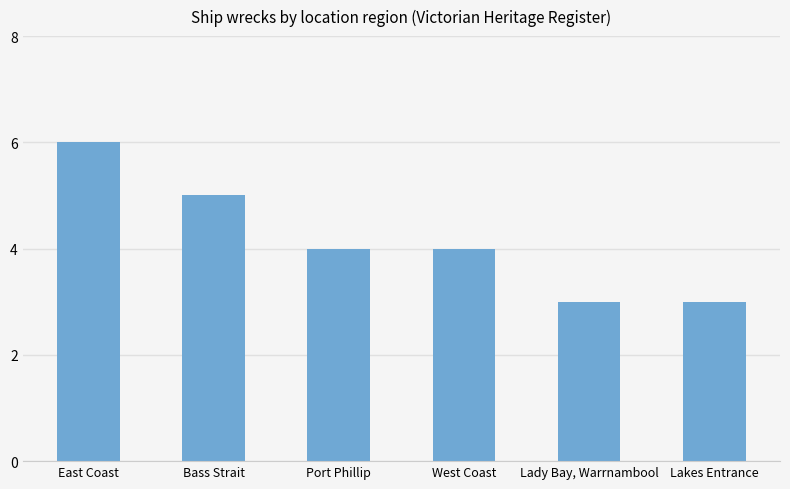

The value at Bass Strait is 9. True or false?

False